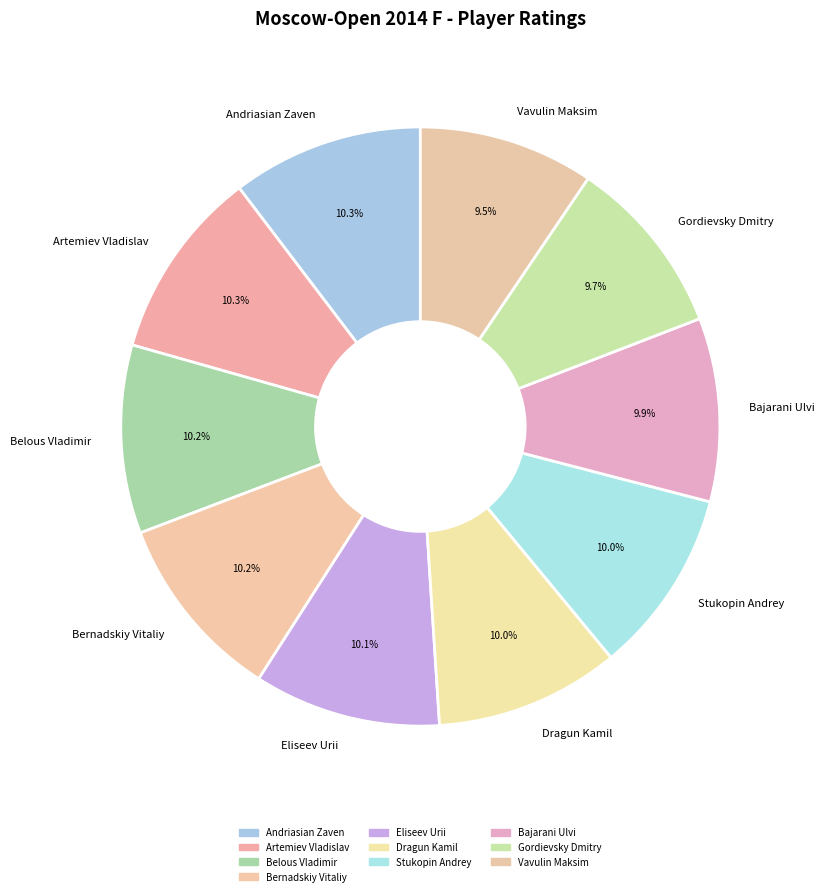

What percentage is the Artemiev Vladislav slice, to the nearest percent?

10%